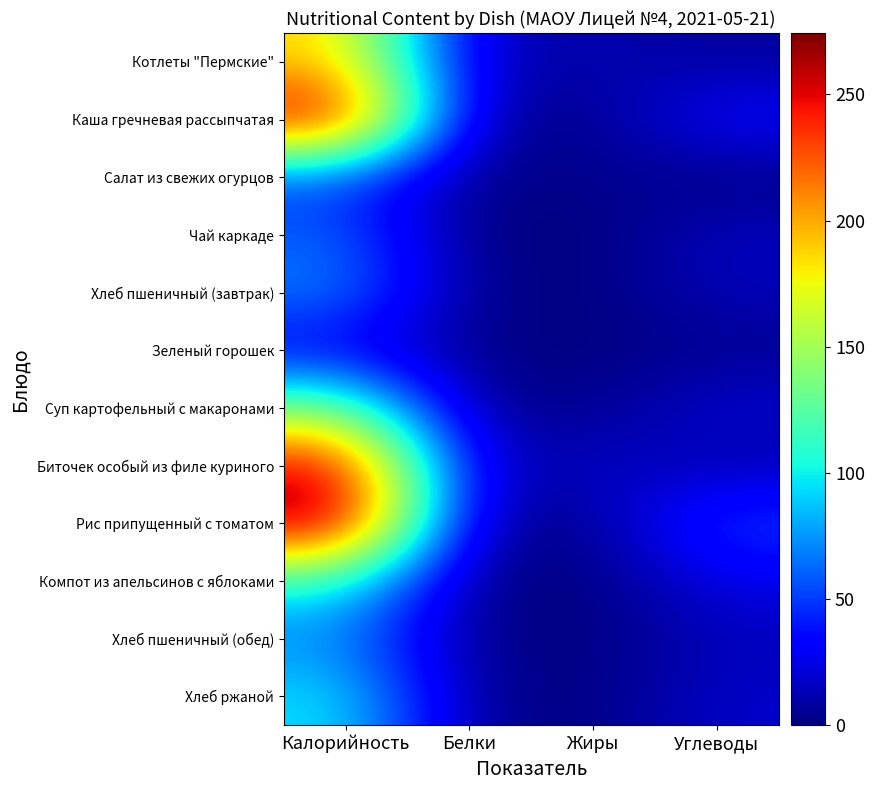

Which series has the largest range (max minus min)?

Рис припущенный с томатом